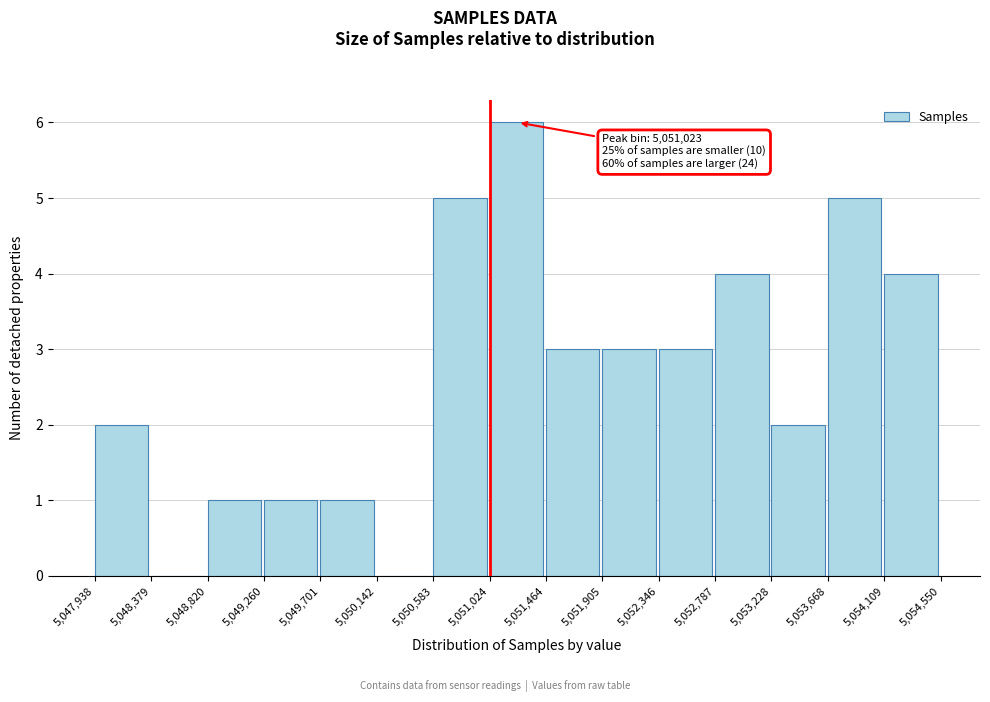

Over which range of the x-axis is the bar tallest?

5,051,024 to 5,051,464